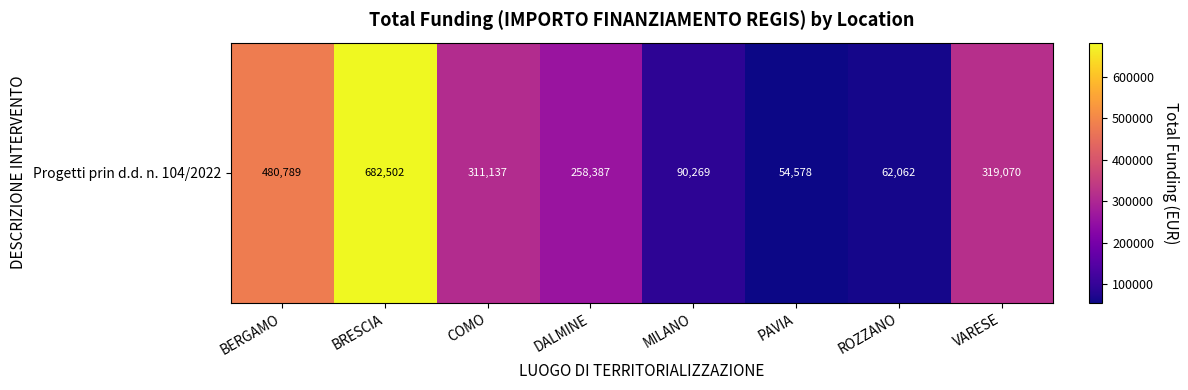

At which label does the data first exceed 311136?

BERGAMO